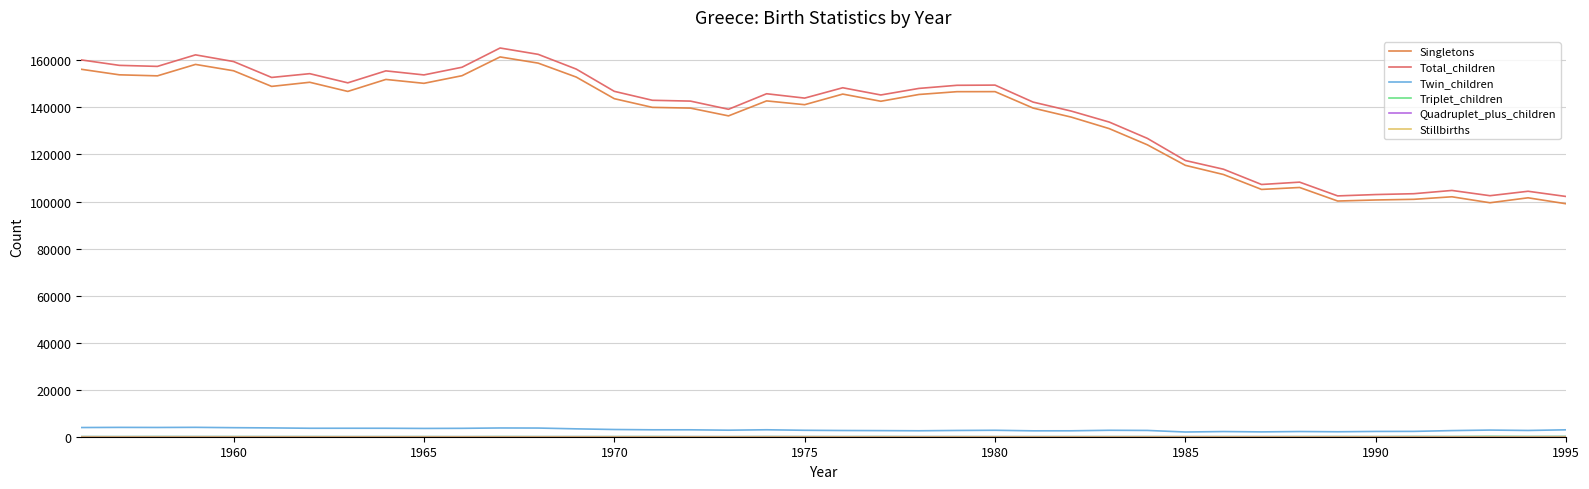

True or false: Twin_children and Singletons cross at least once.

False